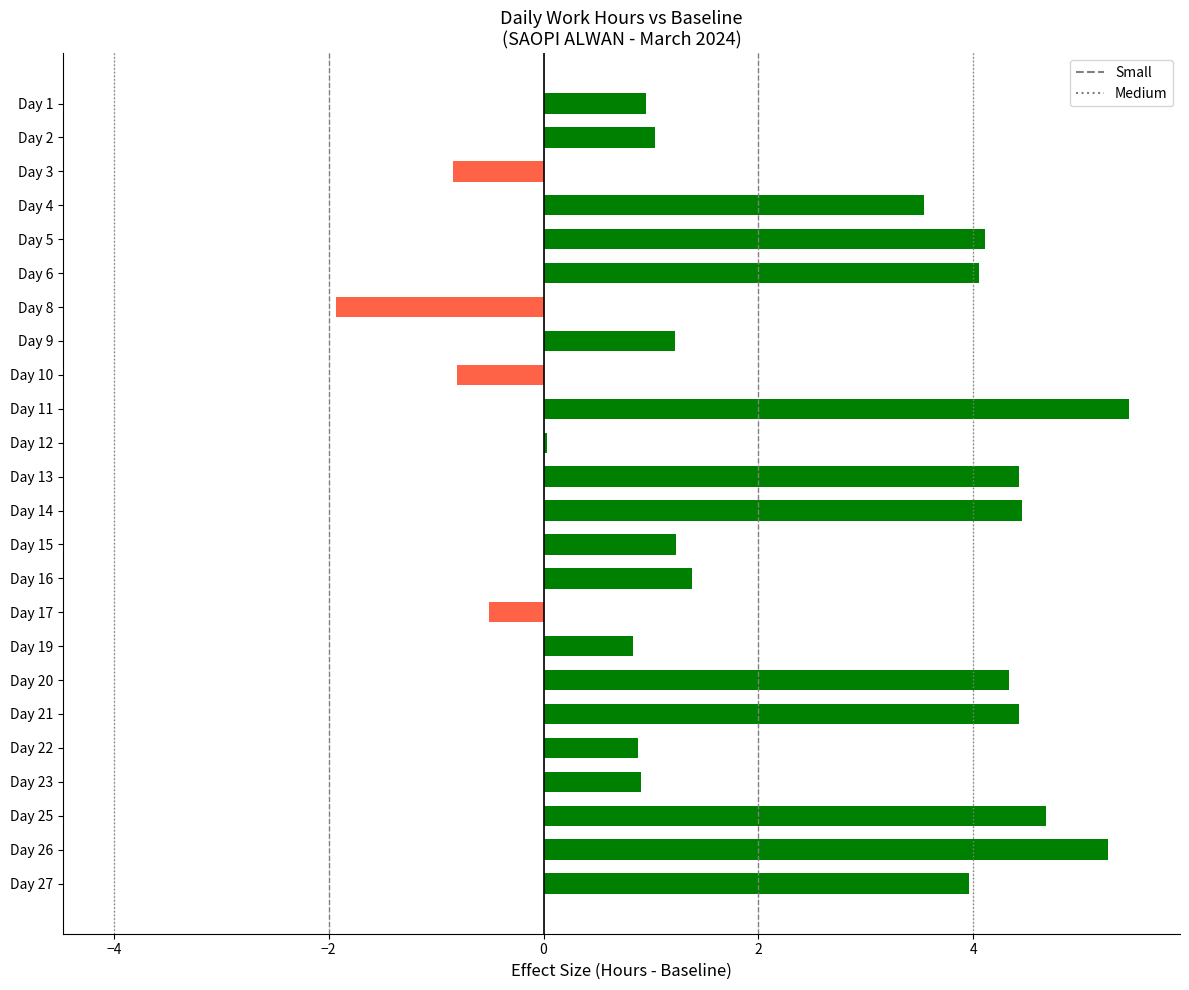

What is the sum of the values at Day 8 and Day 6?

2.1